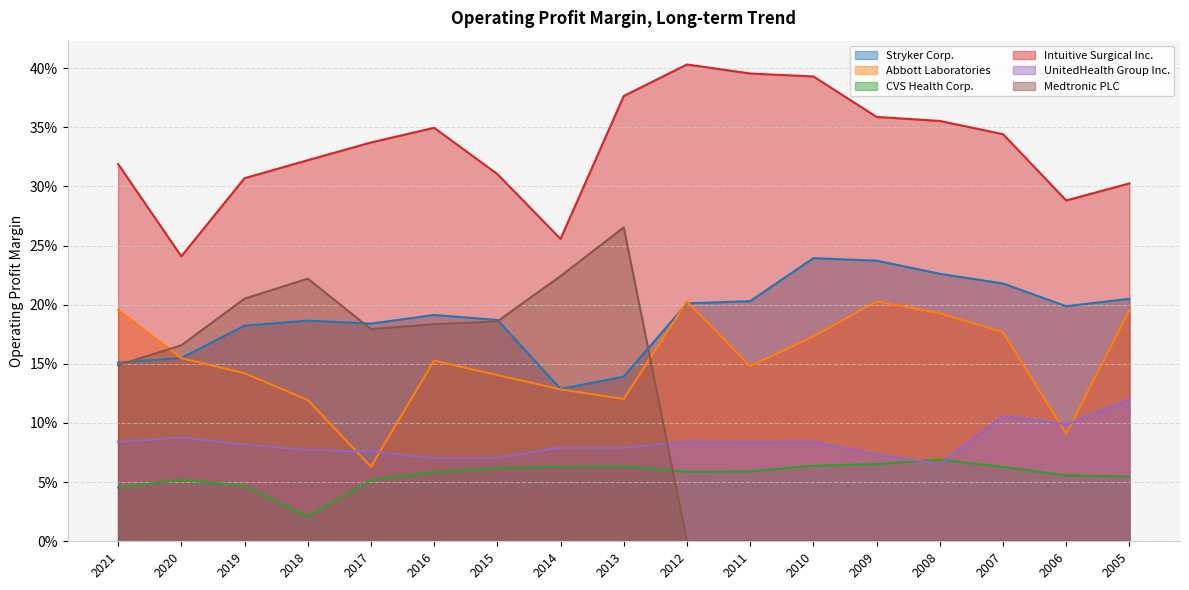

How many series are shown in this chart?

6